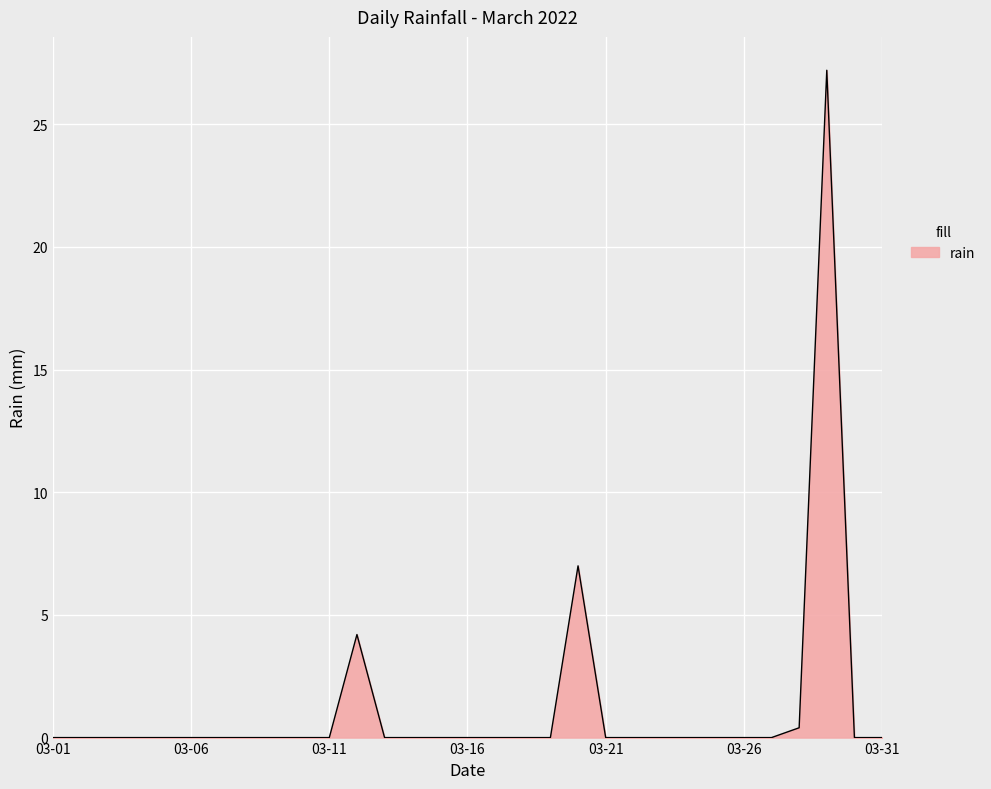

What is the greatest value displayed?

27.2